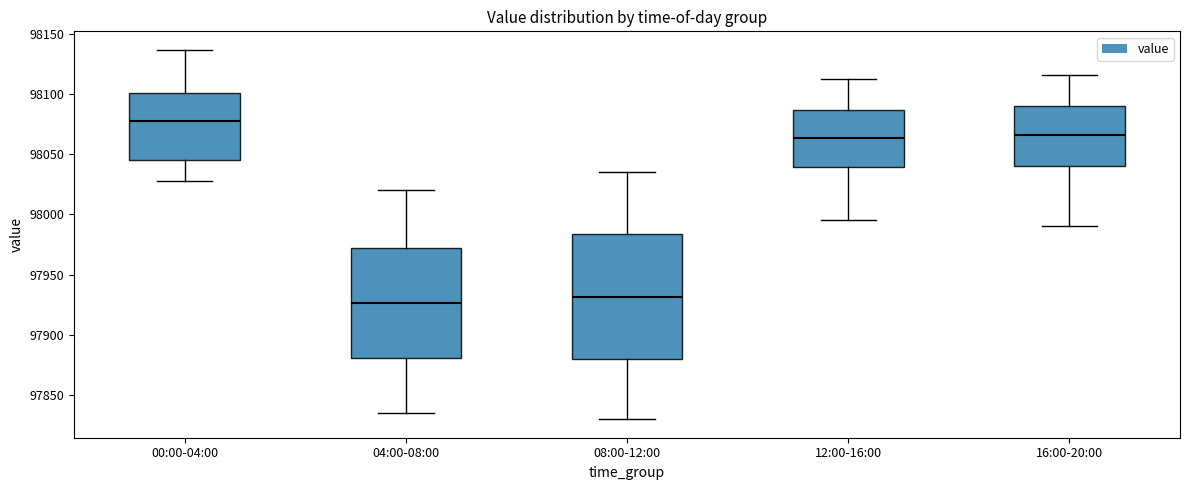

Reading left to right, read every box against the y-axis: the position of its median line, the range the box covers, and the ends of its whiskers. The values are not printed on the chart, so give them approximately, as read against the axis.

00:00-04:00: median 98080, box 98045 to 98100, whiskers 98030 to 98135
04:00-08:00: median 97925, box 97880 to 97970, whiskers 97835 to 98020
08:00-12:00: median 97930, box 97880 to 97985, whiskers 97830 to 98035
12:00-16:00: median 98065, box 98040 to 98085, whiskers 97995 to 98115
16:00-20:00: median 98065, box 98040 to 98090, whiskers 97990 to 98115